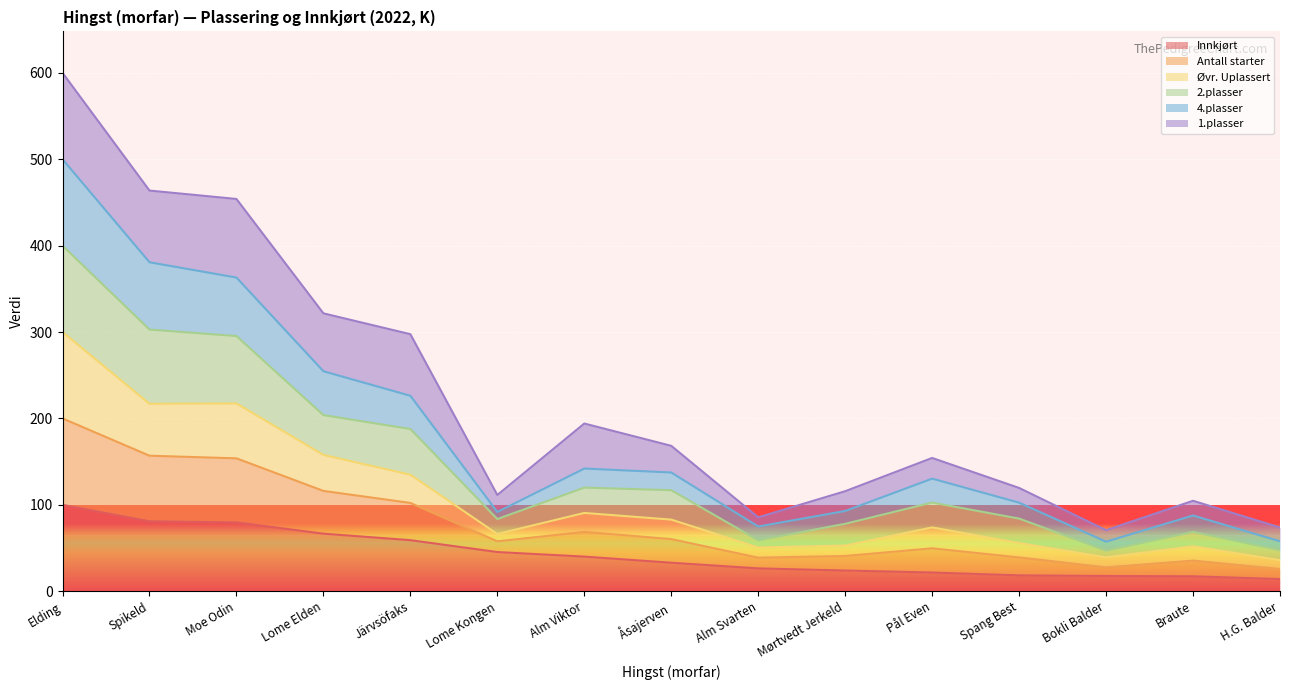

What is the maximum value for Innkjørt?

100.0